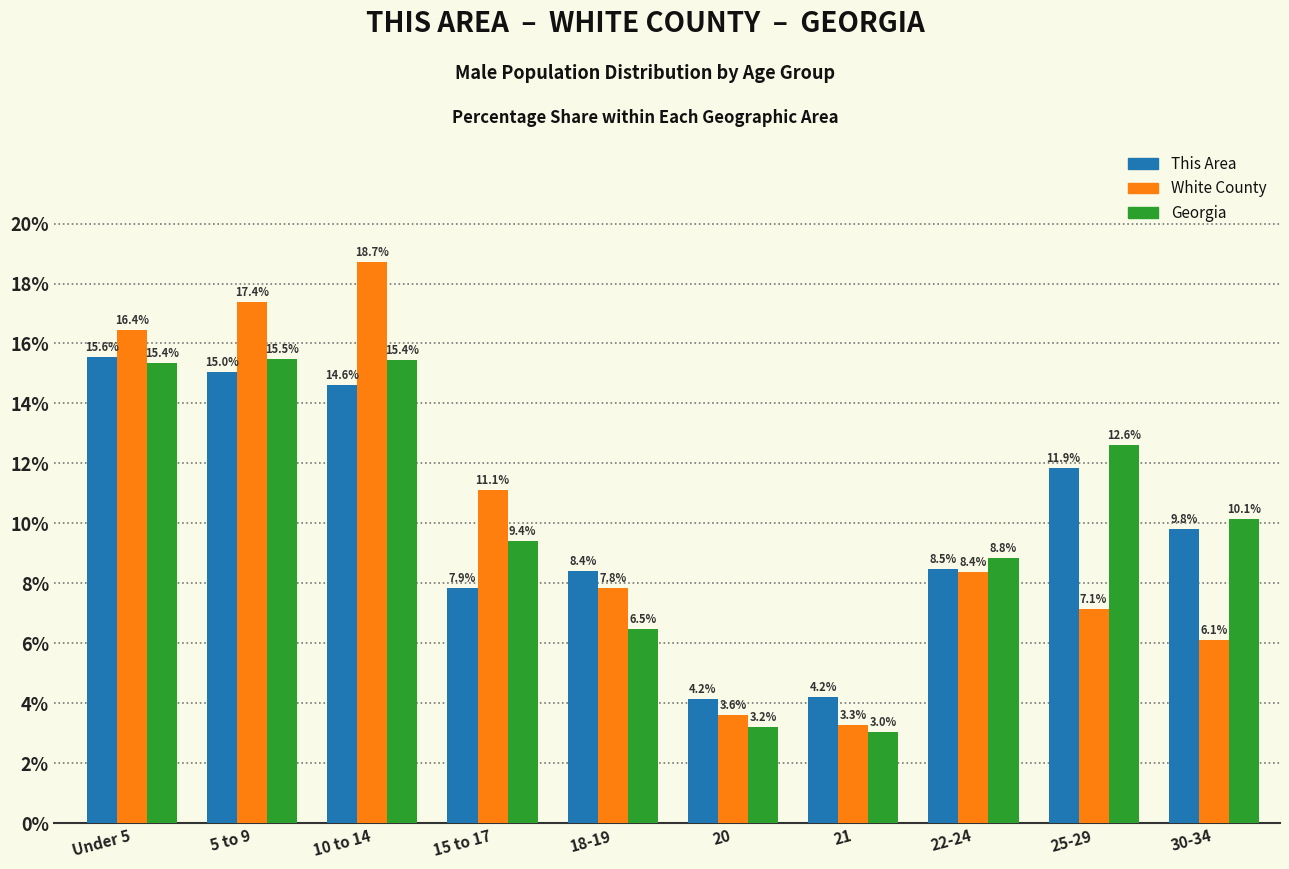

What is the label of the 3rd bar from the left?

10 to 14